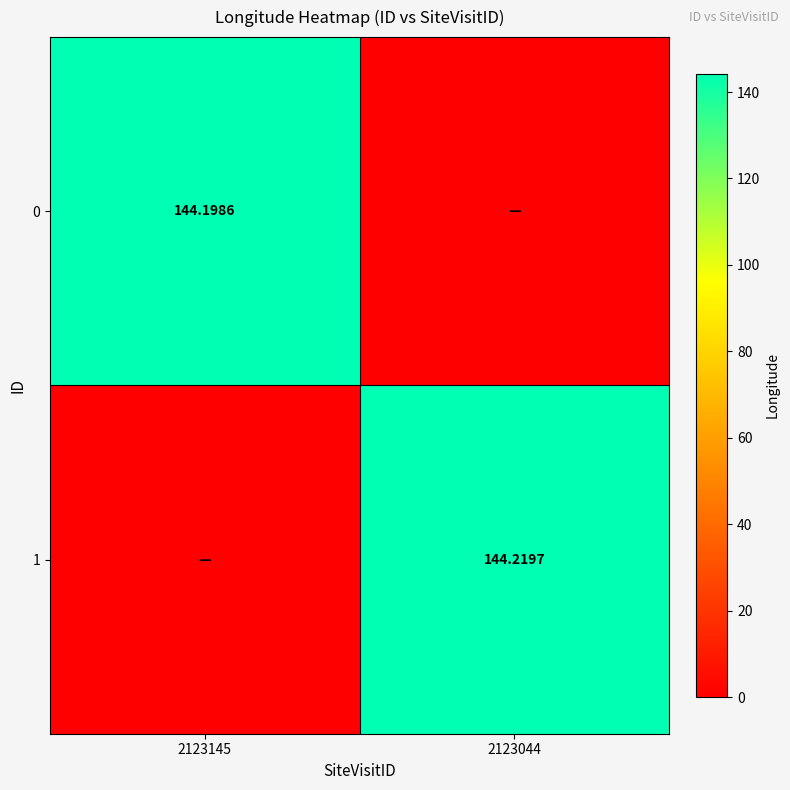

True or false: 1 has a value of 144.2 at 2123044.

True